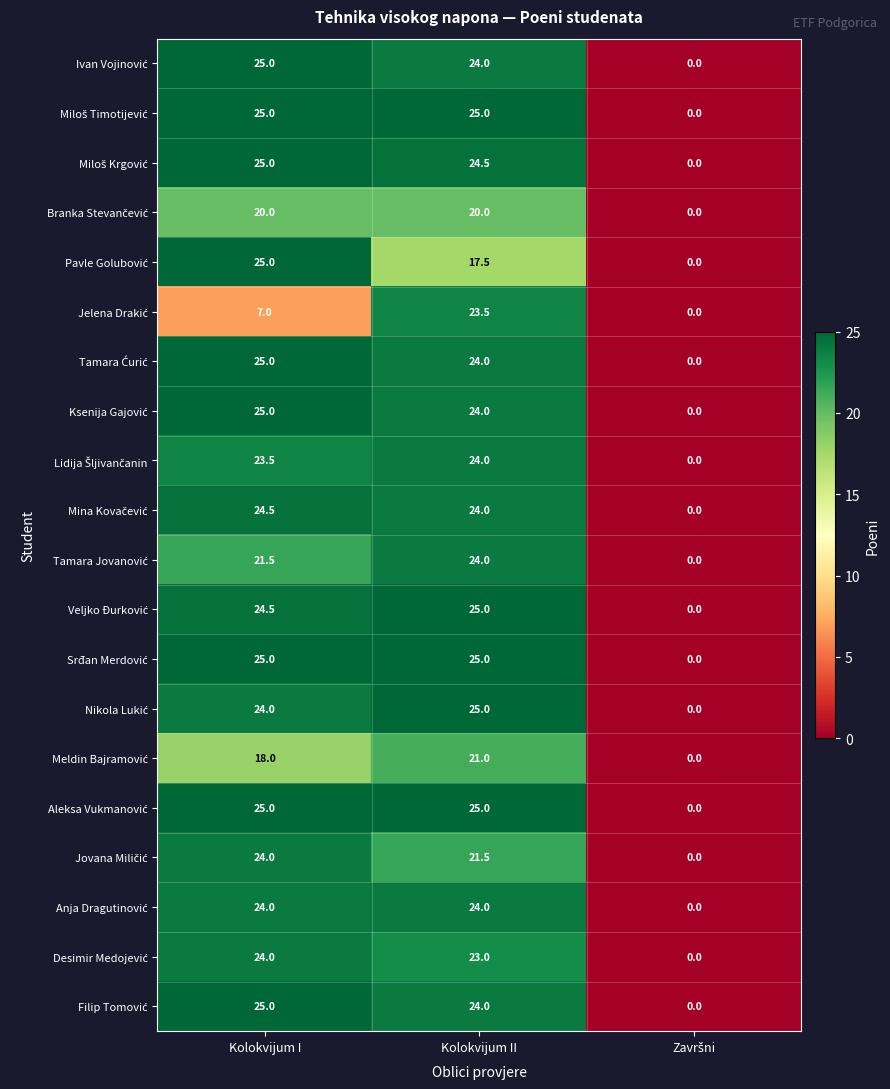

What is the maximum value shown in the chart?

25.0